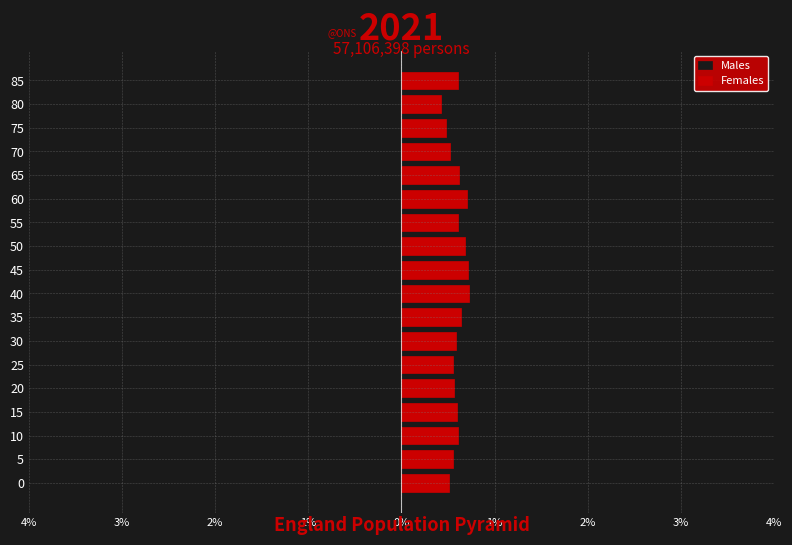

The value of Females at 70 is 0.5. True or false?

True